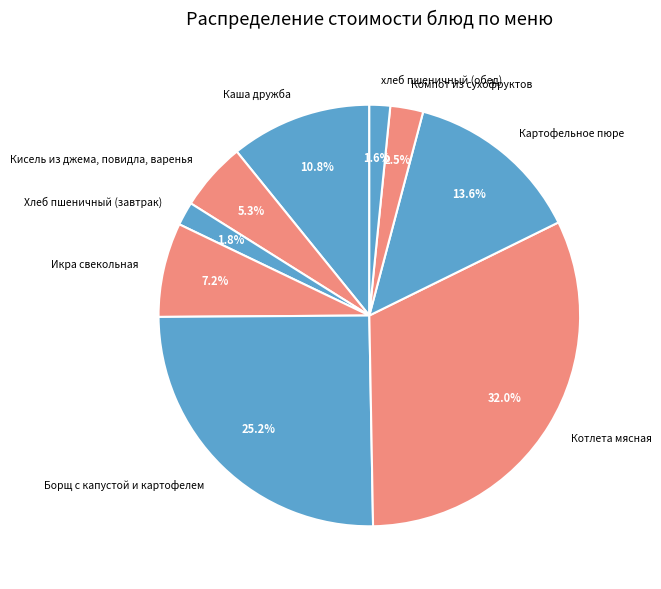

Which slice is the largest?

Котлета мясная